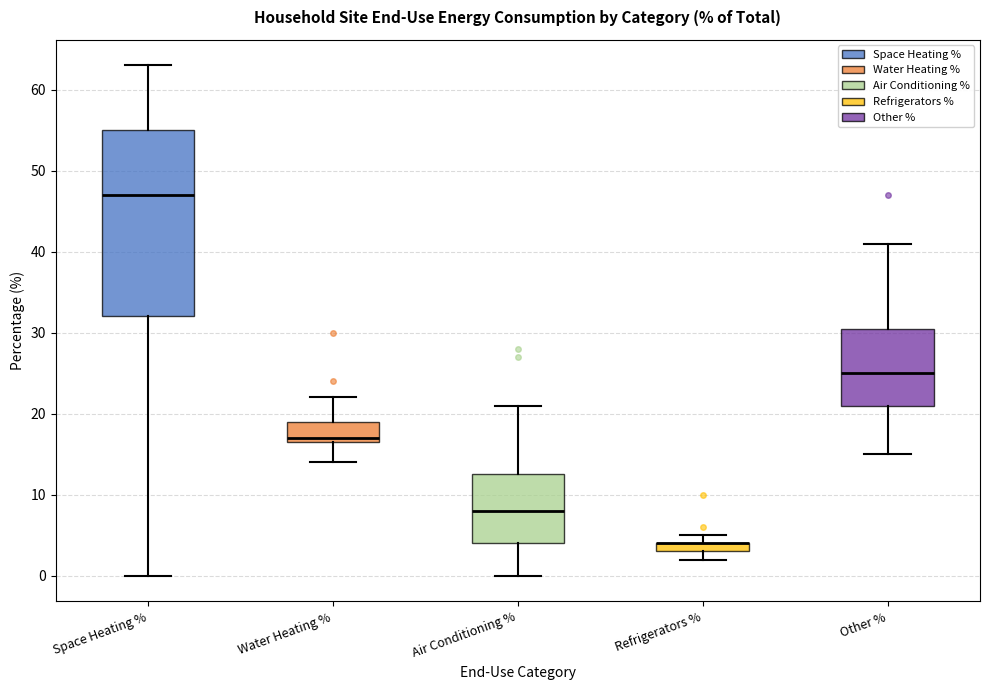

Comparing the boxes themselves (not the whiskers), which one is the tallest?

Space Heating %